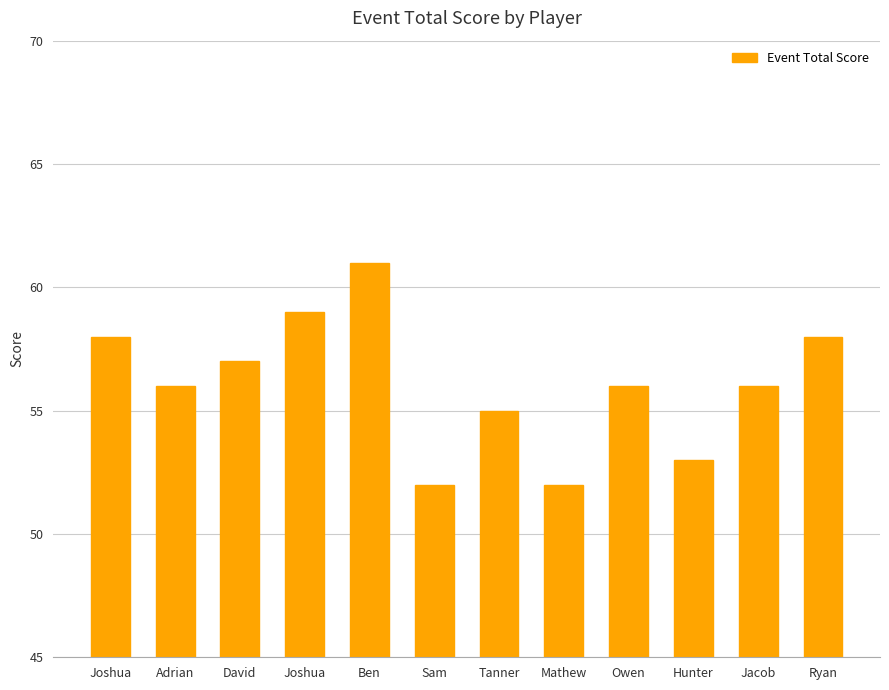

Reading left to right, extract all data points from this chart.

Joshua=58	Adrian=56	David=57	Joshua=59	Ben=61	Sam=52	Tanner=55	Mathew=52	Owen=56	Hunter=53	Jacob=56	Ryan=58